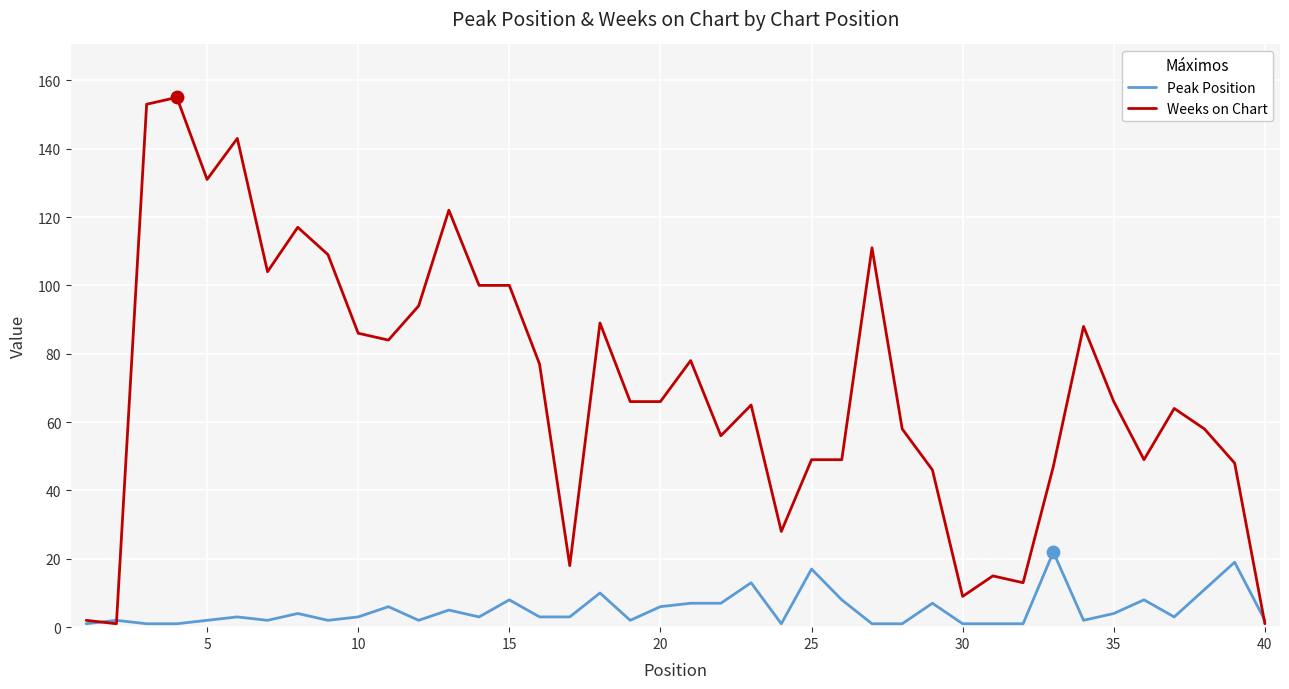

Which series has the largest range (max minus min)?

Weeks on Chart